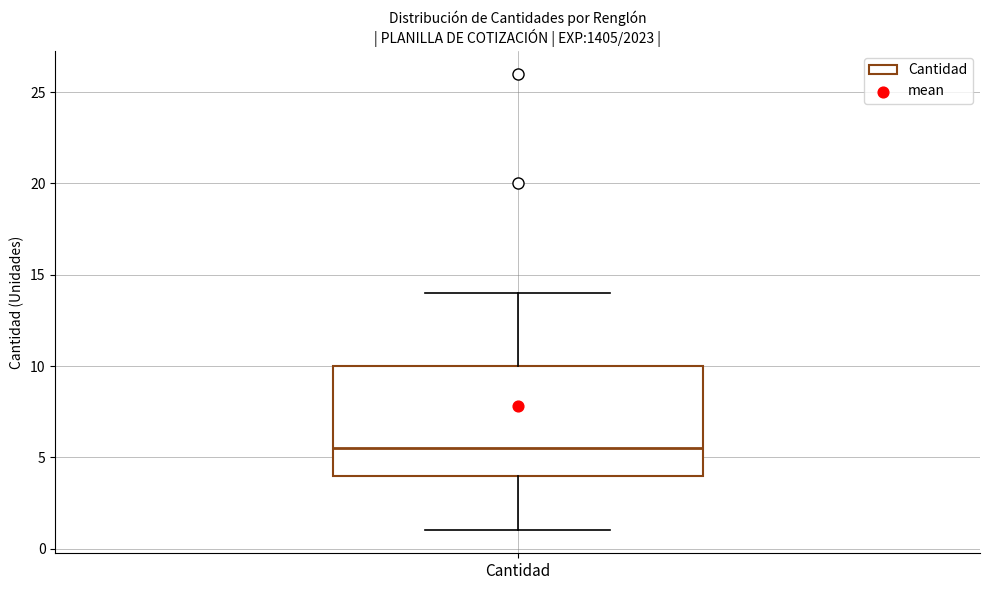

Where does the upper whisker of the box for Cantidad end on the y-axis? The values are not printed on the chart, so give them approximately, as read against the axis.

14.0